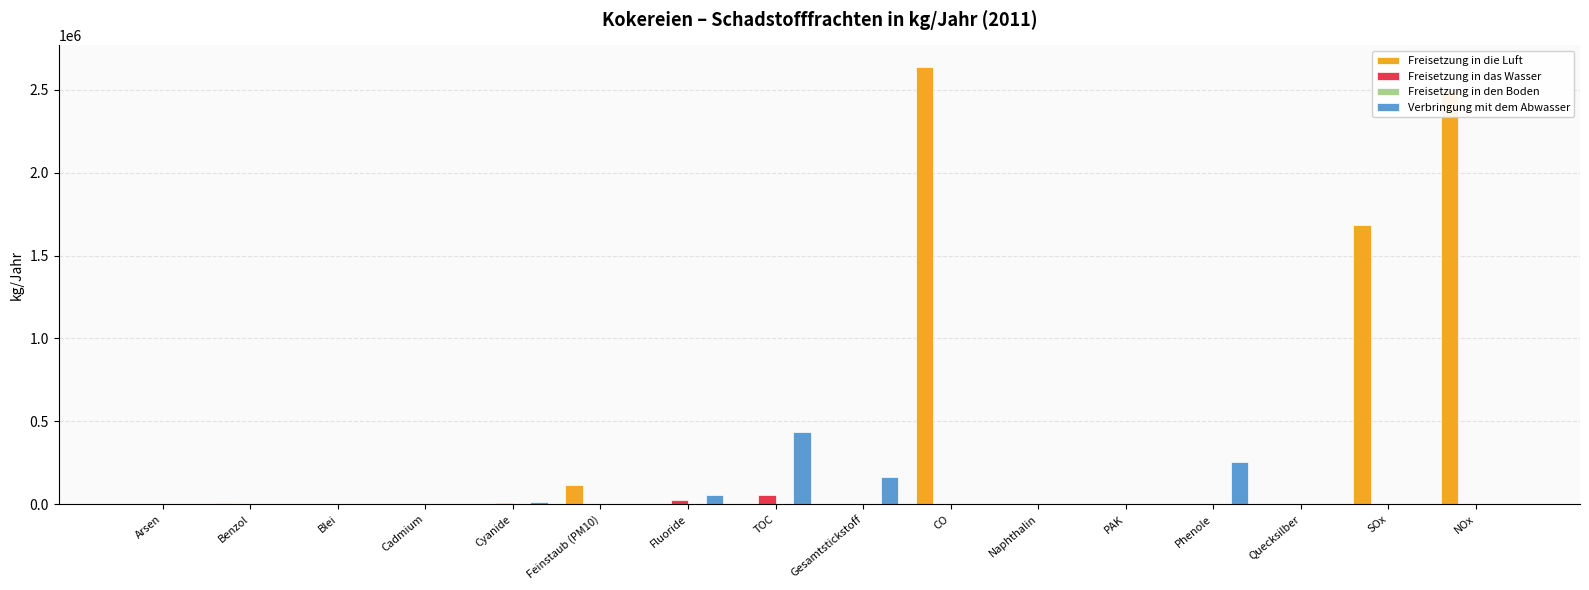

Is the value of Freisetzung in die Luft at TOC greater than the value of Verbringung mit dem Abwasser at TOC?

No